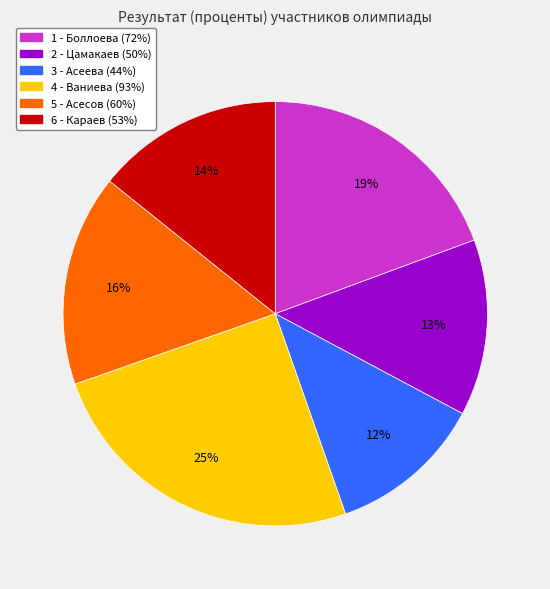

Do 5 - Асесов (60%) and 2 - Цамакаев (50%) together represent more than half of the pie?

No